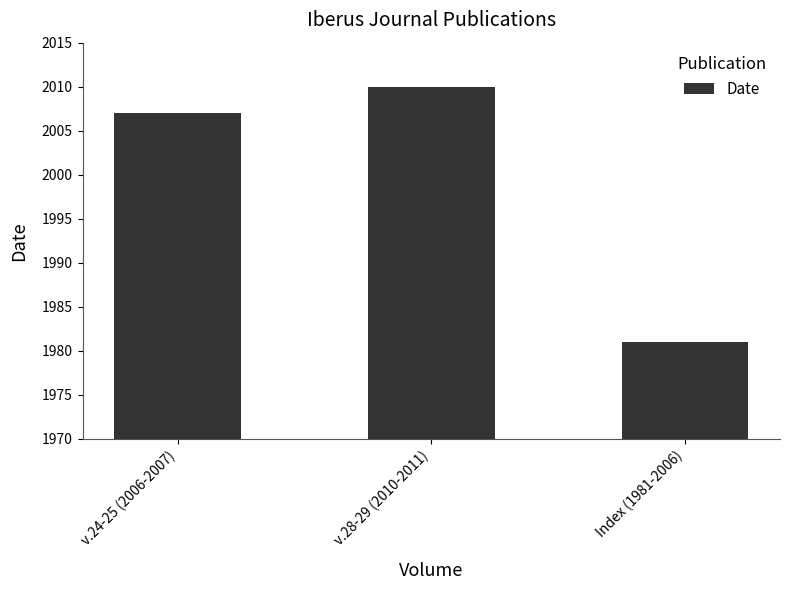

What is the average value?

1999